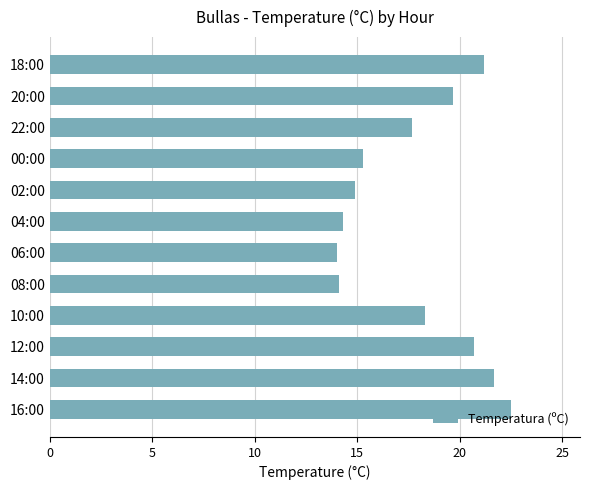

The chart shows a value of 9.7 at 04:00. True or false?

False